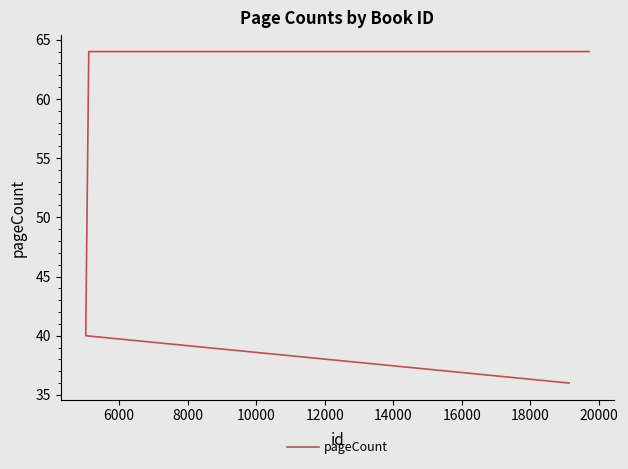

Is it true that the value at 10000 is 56?

False